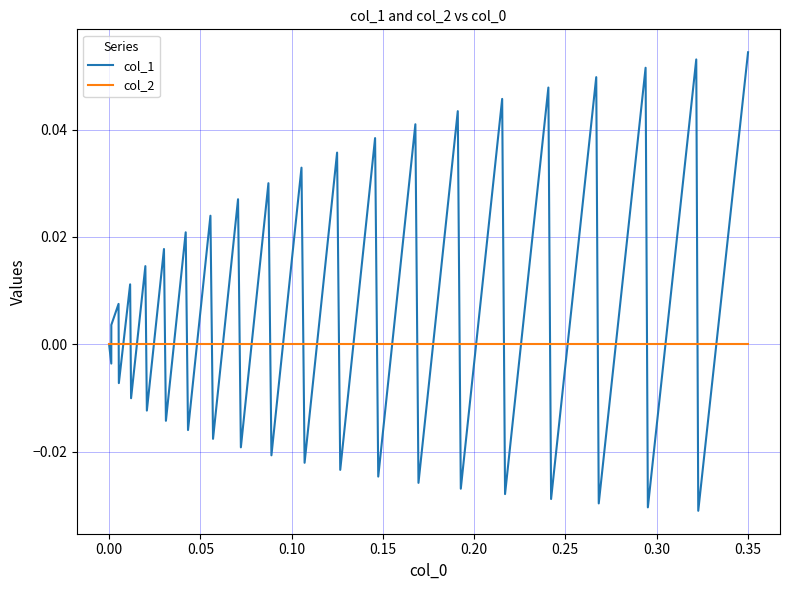

Rank the series by their average value, from highest to lowest.

col_1, col_2